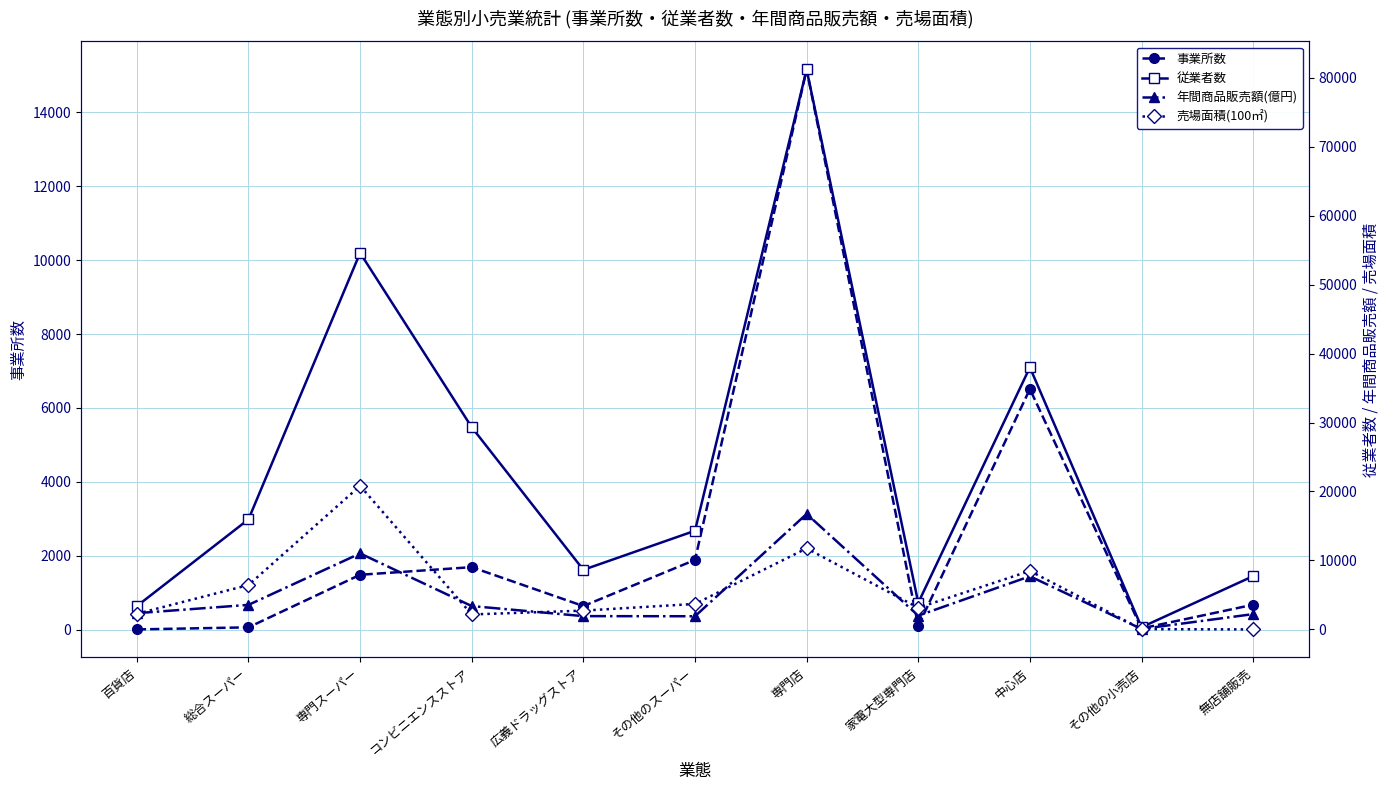

Which category has the highest value across all series?

専門店